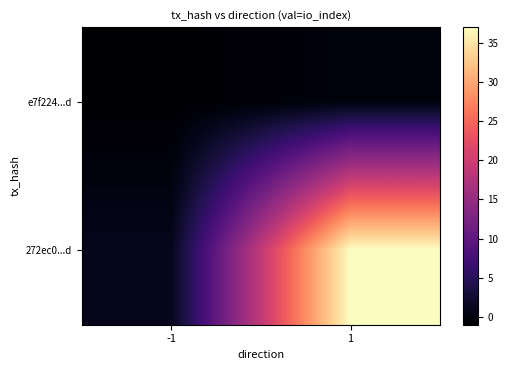

What is the minimum value shown in the chart?

-1